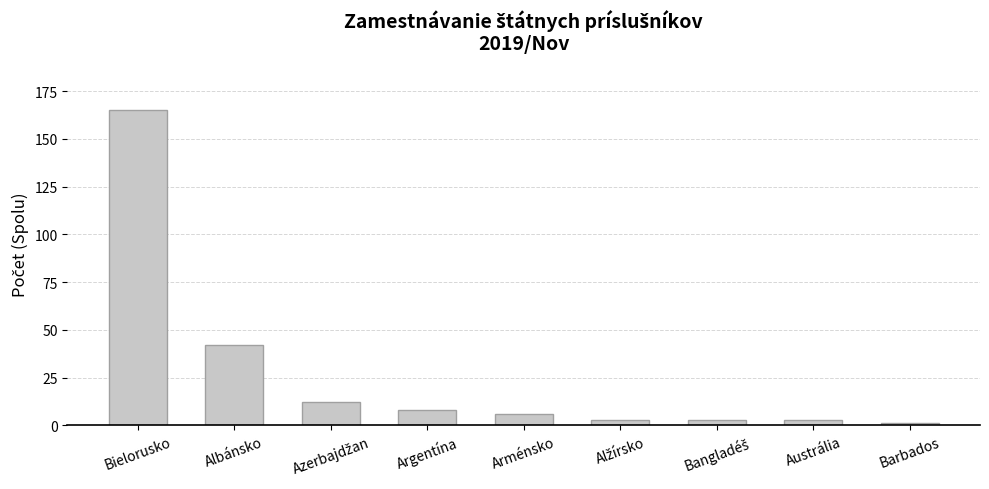

At which label does the data first exceed 6?

Bielorusko